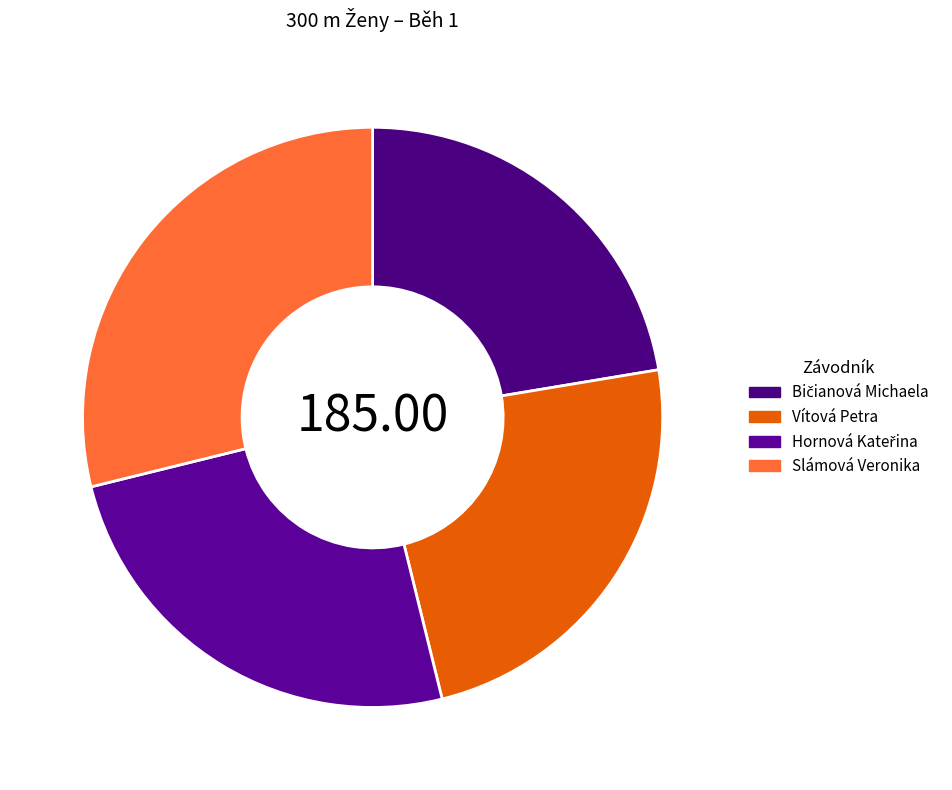

Does any single category account for the majority?

No